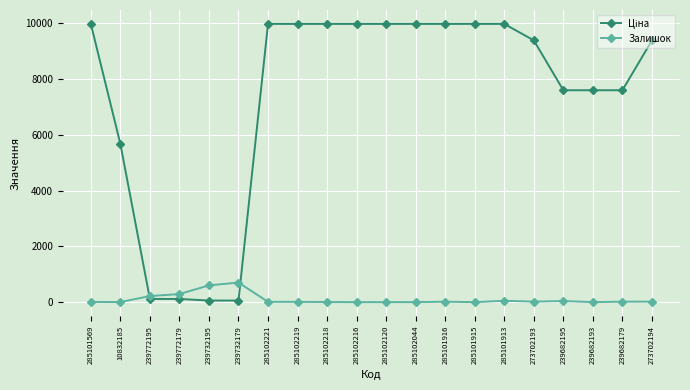

Count the number of categories in the chart.

20